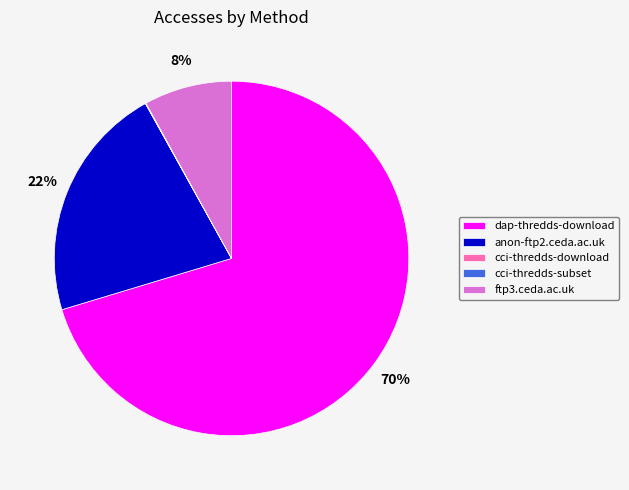

Which has a higher value, dap-thredds-download or ftp3.ceda.ac.uk?

dap-thredds-download